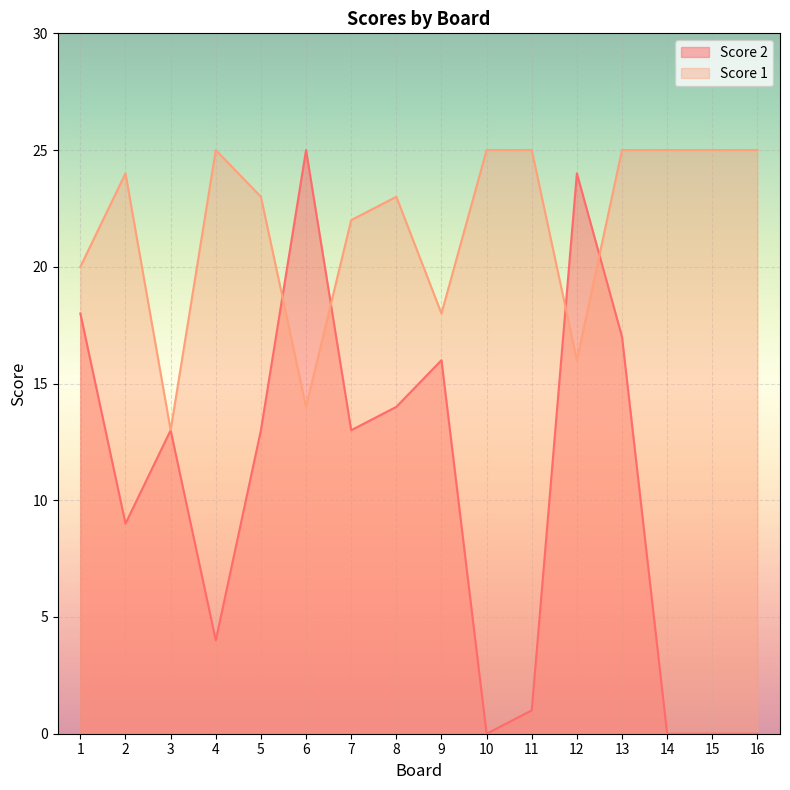

Where do Score 2 and Score 1 first cross each other?

5 and 6